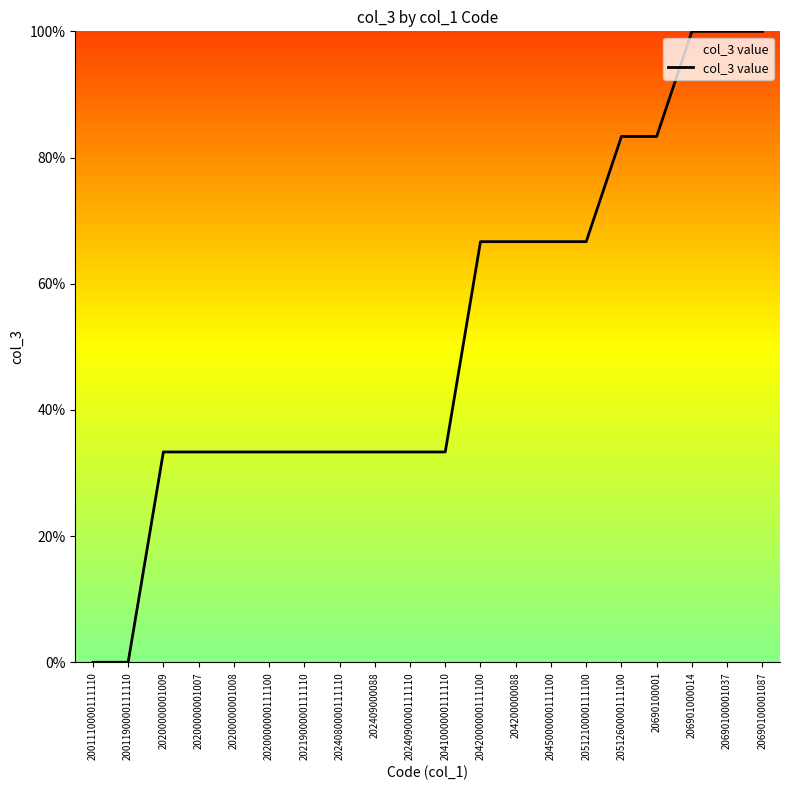

What is the greatest value displayed?

100.0